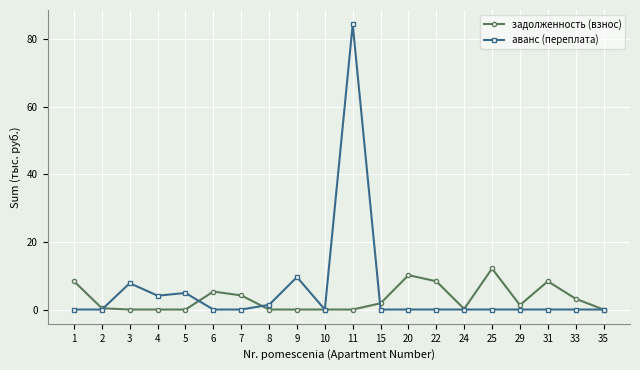

Does the chart have visible grid lines?

Yes